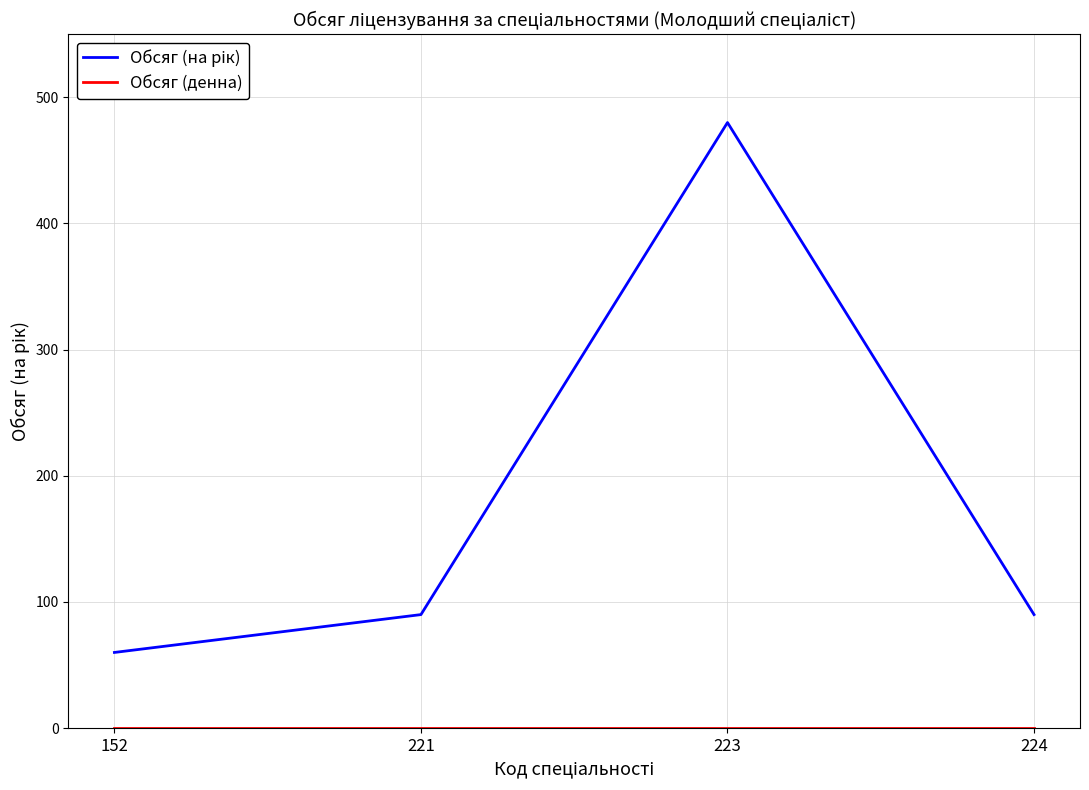

What is the greatest value displayed?

480